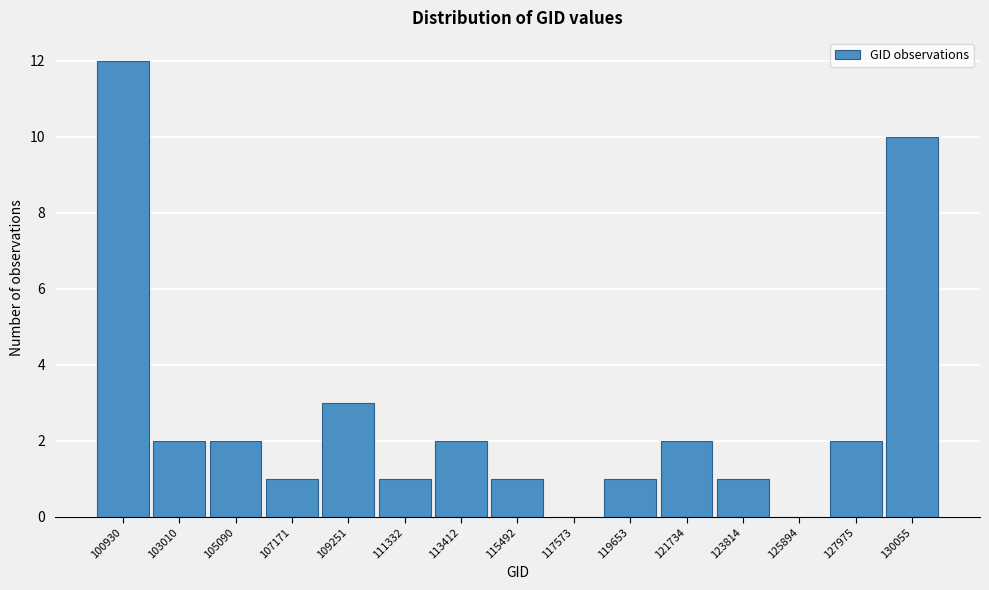

Reading right to left, extract all data points from this chart.

130055=10	127975=2	125894=0	123814=1	121734=2	119653=1	117573=0	115492=1	113412=2	111332=1	109251=3	107171=1	105090=2	103010=2	100930=12